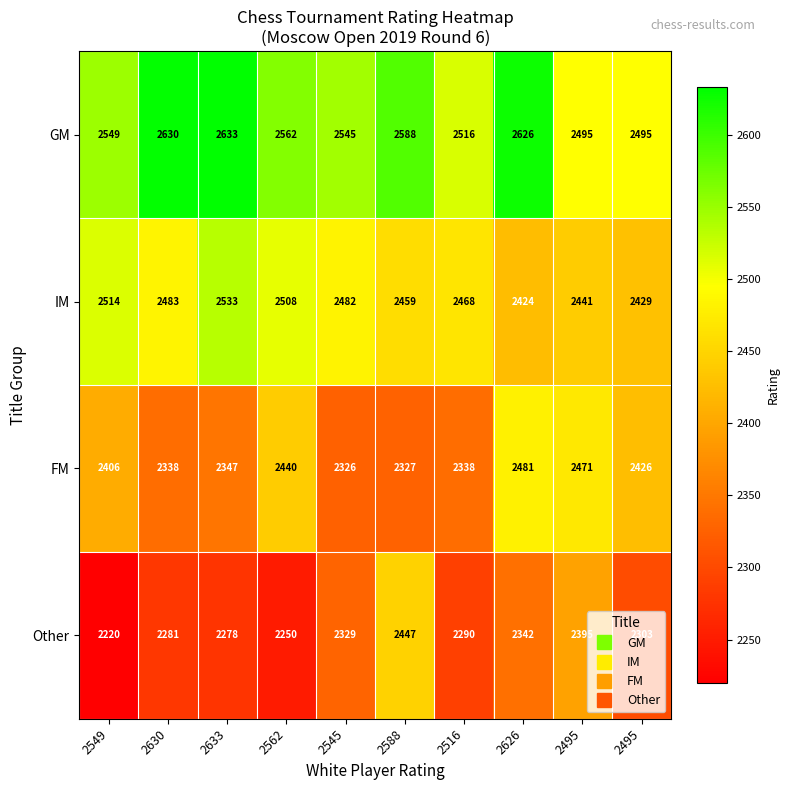

Count the number of data series in this chart.

4